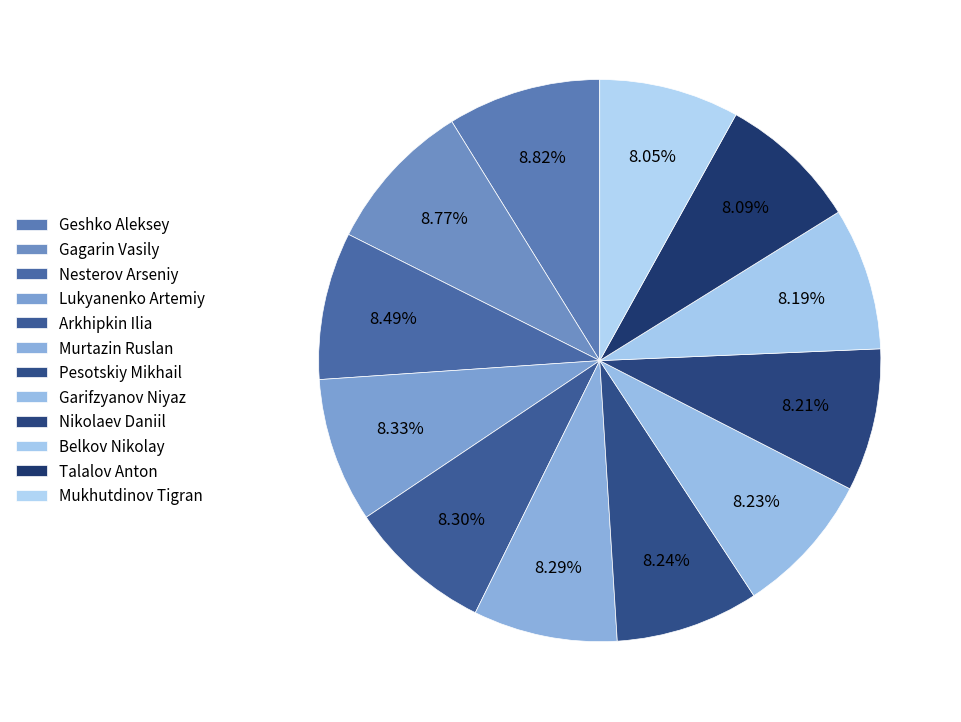

Count the number of slices in the pie.

12